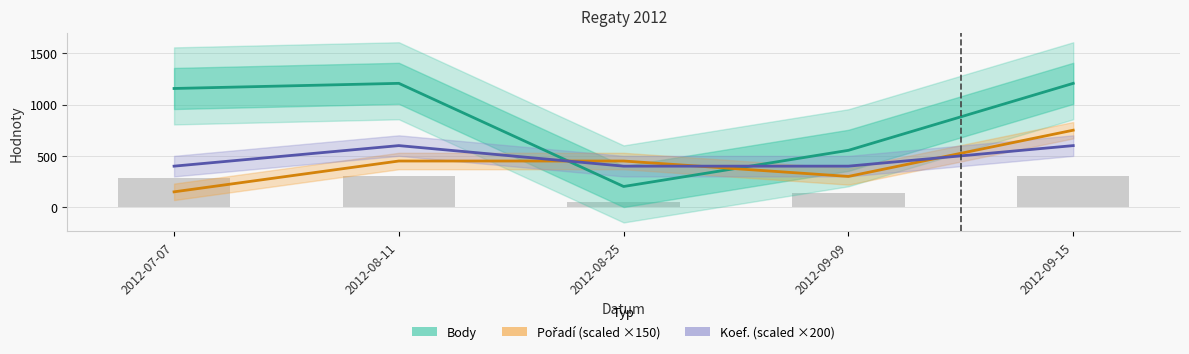

Reading left to right, list all the values displayed in this chart.

Body: 2012-07-07=1156	2012-08-11=1206	2012-08-25=202	2012-09-09=554	2012-09-15=1206
Pořadí (scaled): 2012-07-07=150	2012-08-11=450	2012-08-25=450	2012-09-09=300	2012-09-15=750
Koef. (scaled): 2012-07-07=400	2012-08-11=600	2012-08-25=400	2012-09-09=400	2012-09-15=600